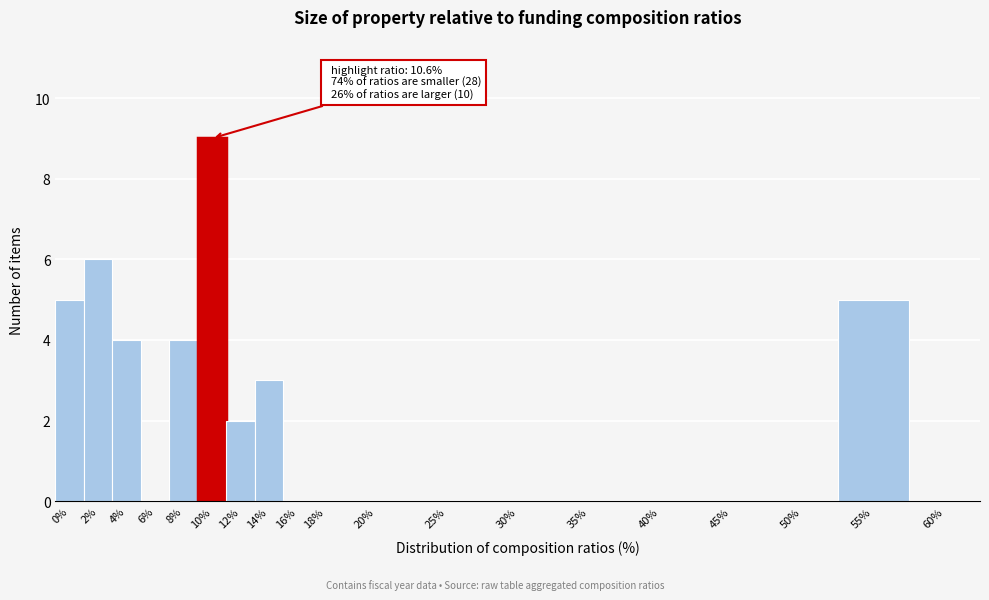

Reading left to right, what are all the values shown in this chart?

0%=5	2%=6	4%=4	6%=0	8%=4	10%=9	12%=2	14%=3	16%=0	18%=0	20%=0	25%=0	30%=0	35%=0	40%=0	45%=0	50%=0	55%=5	60%=0